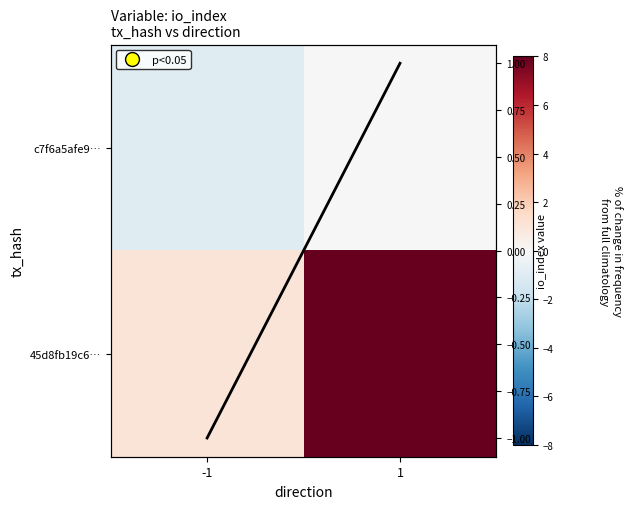

At which label is 45d8fb19c6… closest to 6?

-1